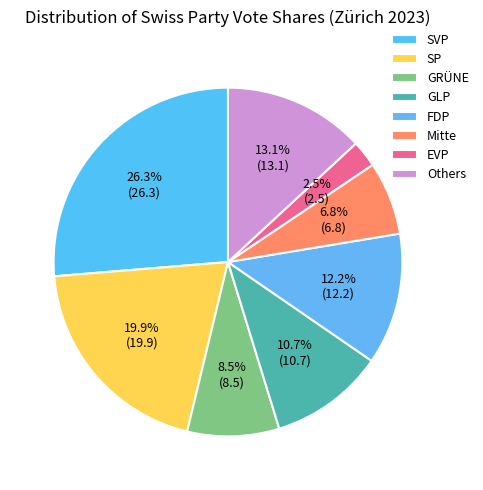

What percentage is the EVP slice, to the nearest percent?

2%